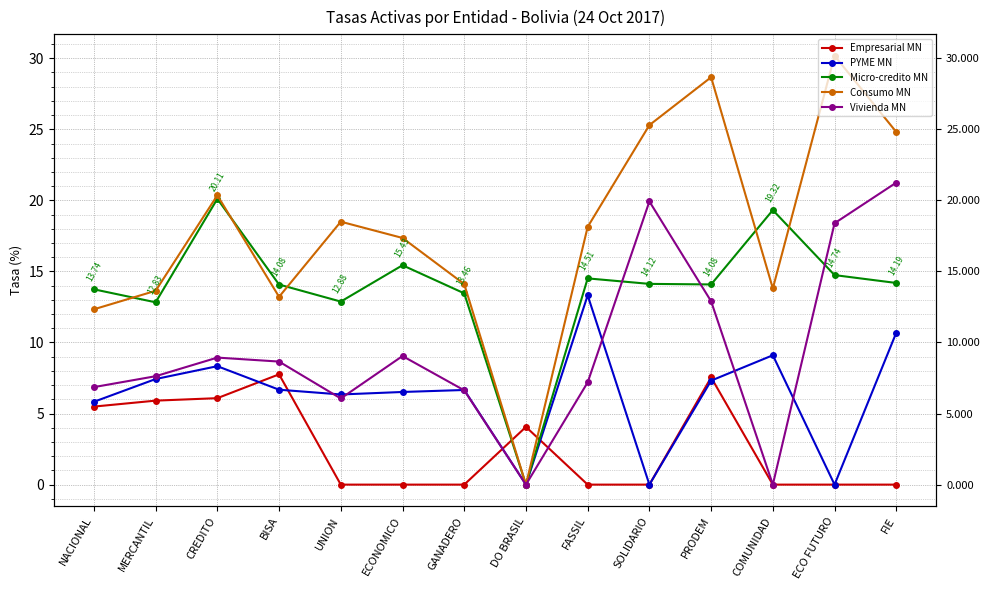

At which category does Consumo MN reach its first local peak?

CREDITO